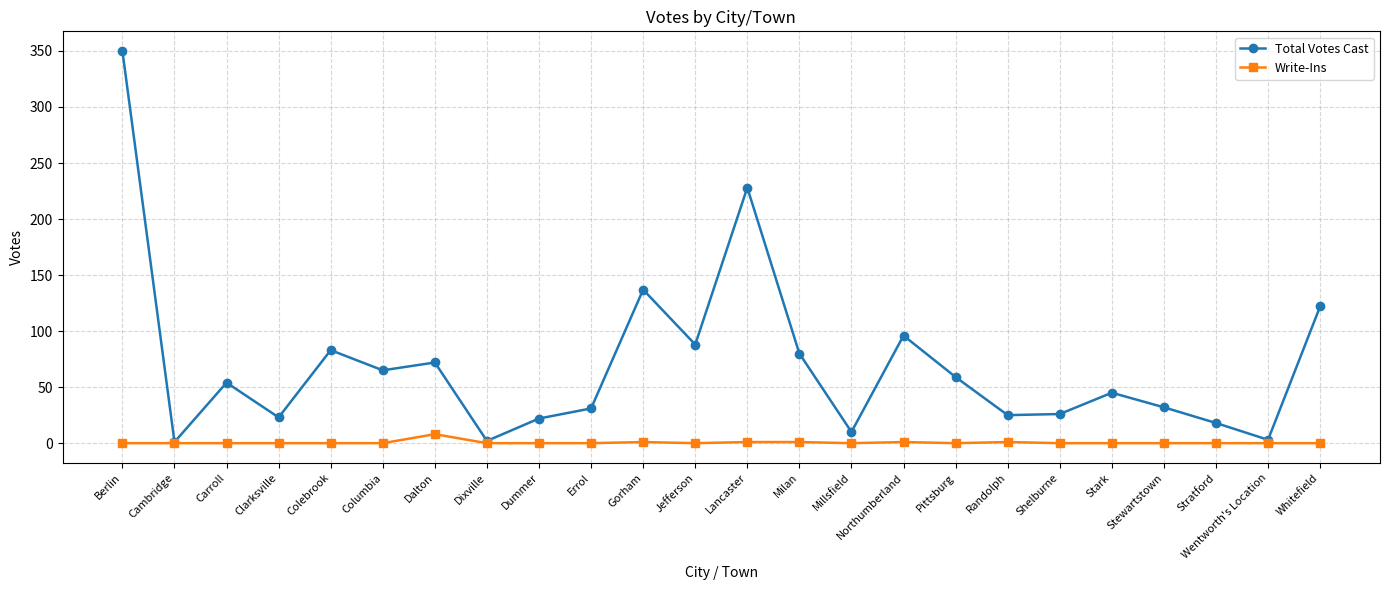

How many values in the Total Votes Cast series are below 54?

12